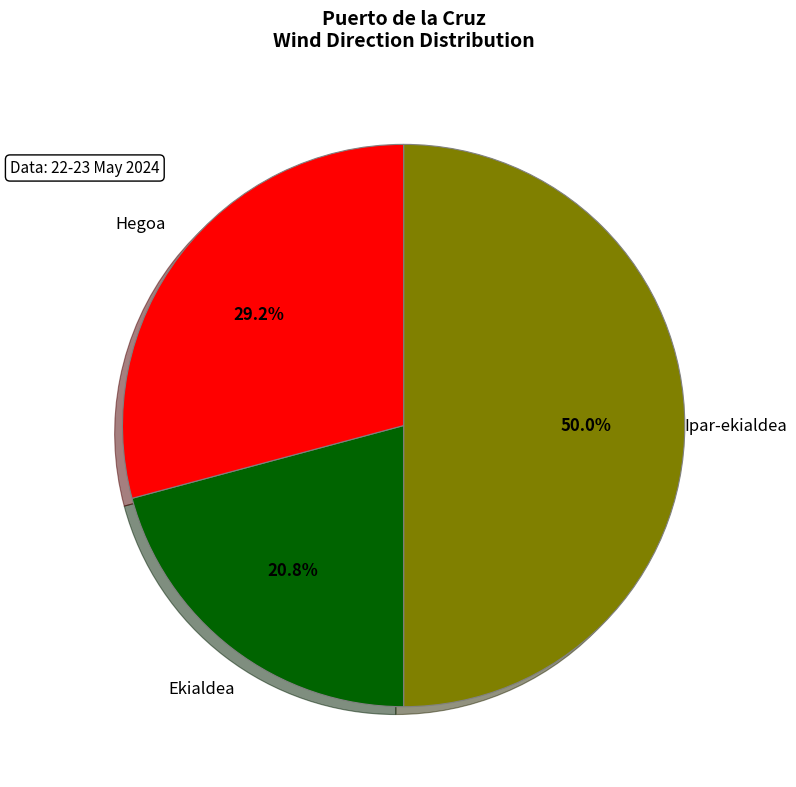

Rank the categories by value from highest to lowest.

Ipar-ekialdea, Hegoa, Ekialdea